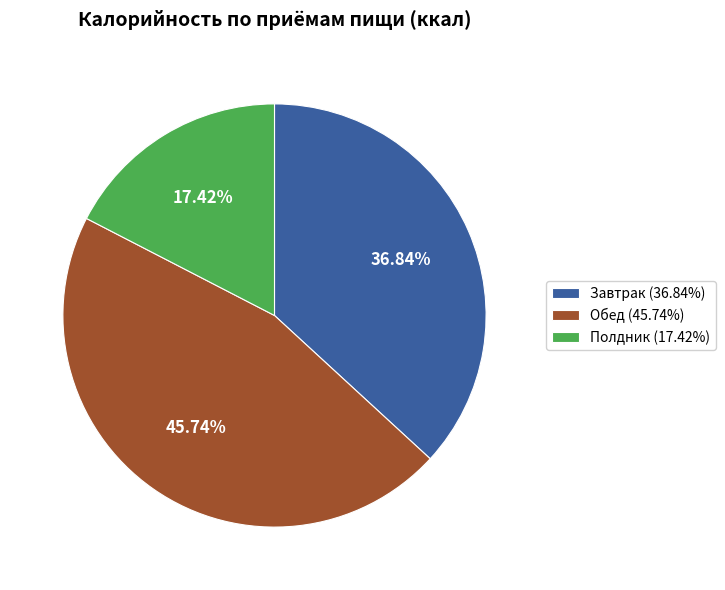

What is the ratio of the value at Полдник to the value at Обед?

0.4